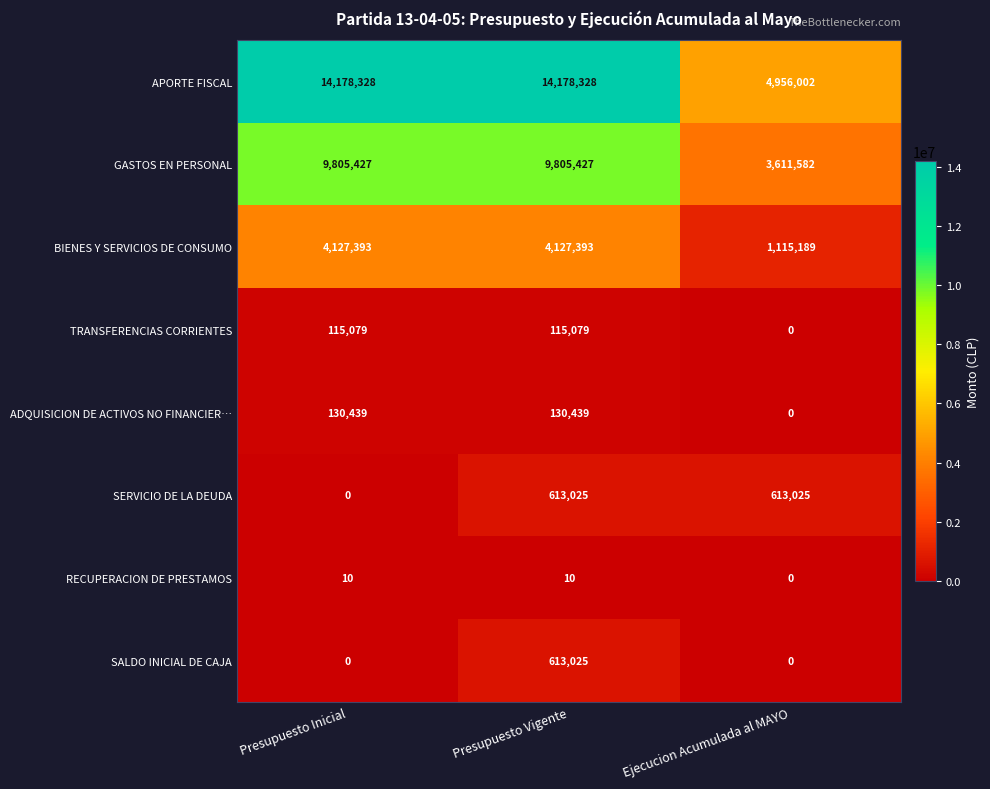

What is the maximum value for APORTE FISCAL?

14178328